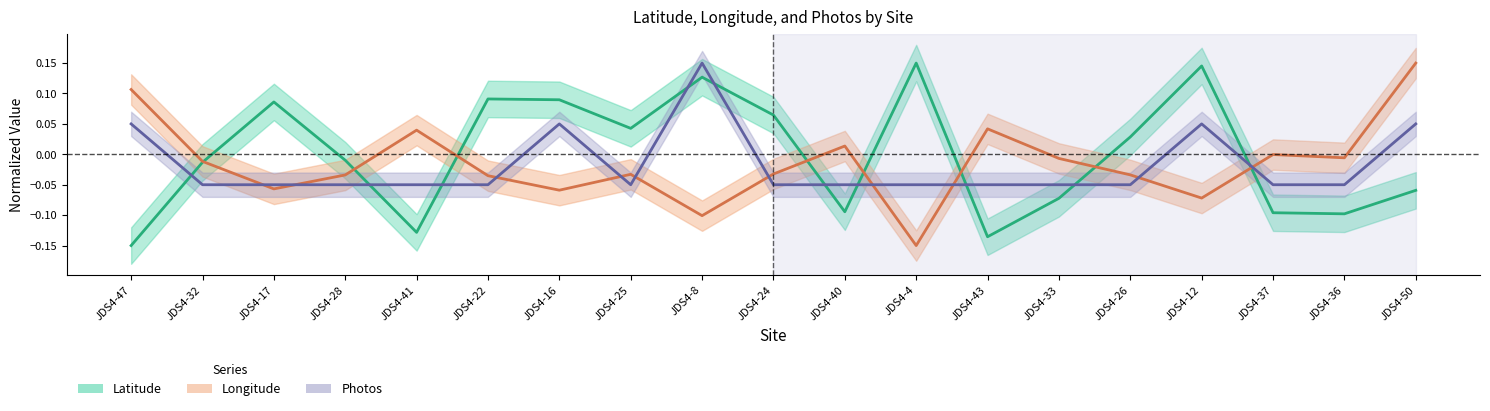

Reading right to left, list all the values displayed in this chart.

Latitude: JDS4-50=-0.1	JDS4-36=-0.1	JDS4-37=-0.1	JDS4-12=0.1	JDS4-26=0.0	JDS4-33=-0.1	JDS4-43=-0.1	JDS4-4=0.1	JDS4-40=-0.1	JDS4-24=0.1	JDS4-8=0.1	JDS4-25=0.0	JDS4-16=0.1	JDS4-22=0.1	JDS4-41=-0.1	JDS4-28=-0.0	JDS4-17=0.1	JDS4-32=-0.0	JDS4-47=-0.1
Longitude: JDS4-50=0.1	JDS4-36=-0.0	JDS4-37=-0.0	JDS4-12=-0.1	JDS4-26=-0.0	JDS4-33=-0.0	JDS4-43=0.0	JDS4-4=-0.1	JDS4-40=0.0	JDS4-24=-0.0	JDS4-8=-0.1	JDS4-25=-0.0	JDS4-16=-0.1	JDS4-22=-0.0	JDS4-41=0.0	JDS4-28=-0.0	JDS4-17=-0.1	JDS4-32=-0.0	JDS4-47=0.1
Photos: JDS4-50=0.1	JDS4-36=-0.1	JDS4-37=-0.1	JDS4-12=0.1	JDS4-26=-0.1	JDS4-33=-0.1	JDS4-43=-0.1	JDS4-4=-0.1	JDS4-40=-0.1	JDS4-24=-0.1	JDS4-8=0.2	JDS4-25=-0.1	JDS4-16=0.1	JDS4-22=-0.1	JDS4-41=-0.1	JDS4-28=-0.1	JDS4-17=-0.1	JDS4-32=-0.1	JDS4-47=0.1